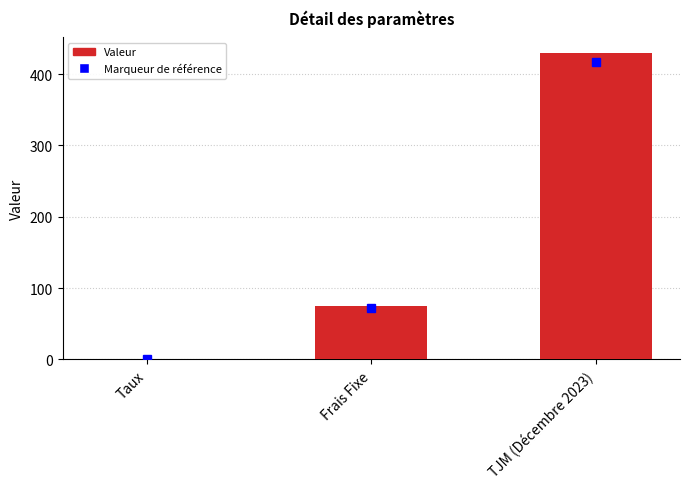

What is the change in value from Taux to TJM (Décembre 2023)?

+429.9